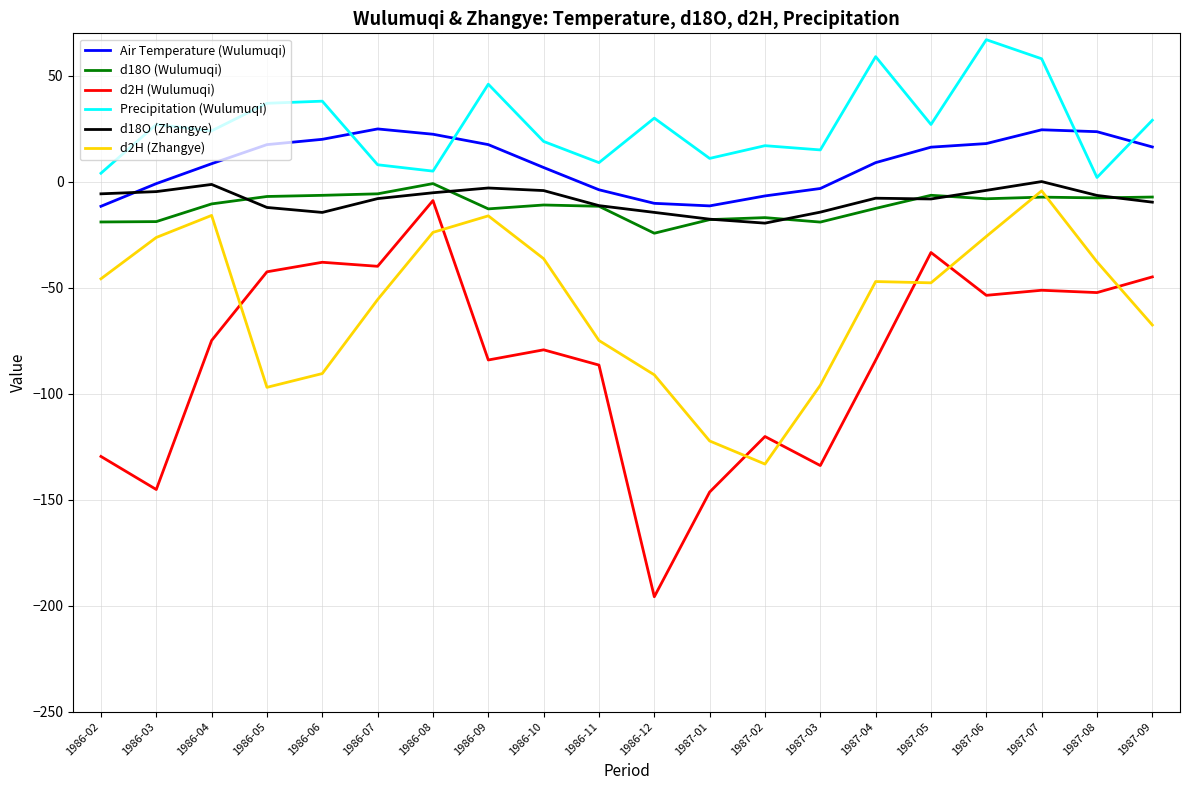

True or false: d2H (Zhangye) has more than 1 interior local peaks.

True